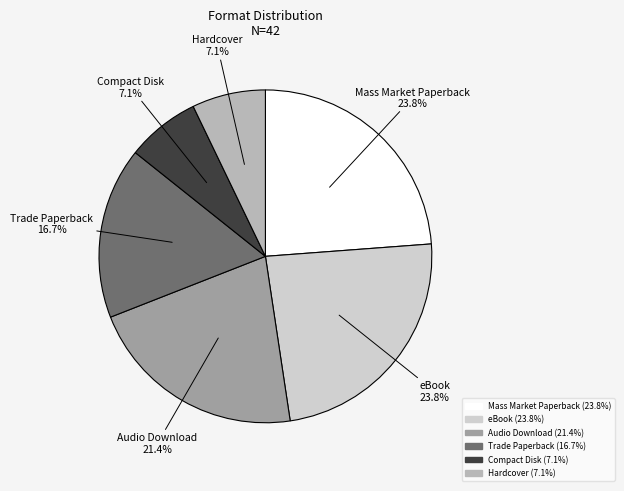

To the nearest percent, what is the combined percentage of Mass Market Paperback and Hardcover?

31%